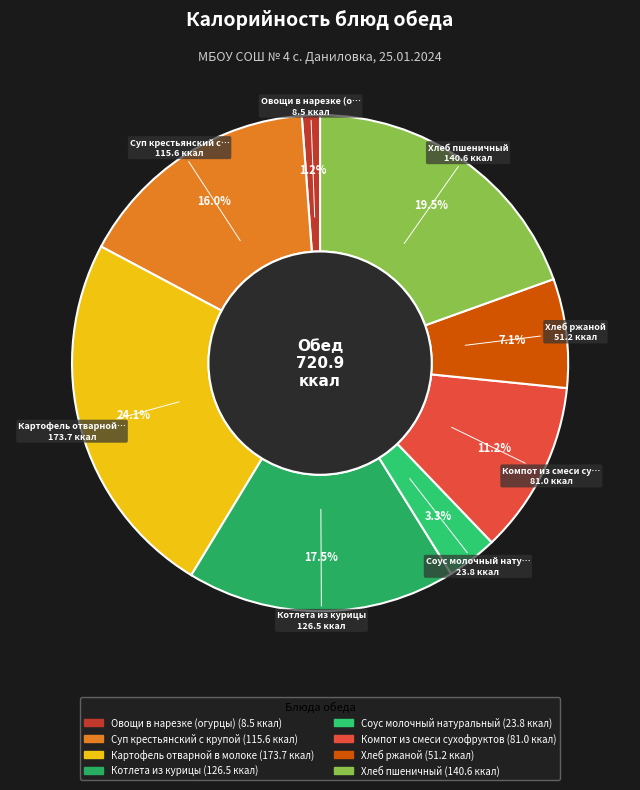

What is the change in value from Суп крестьянский с крупой to Соус молочный натуральный?

-91.8